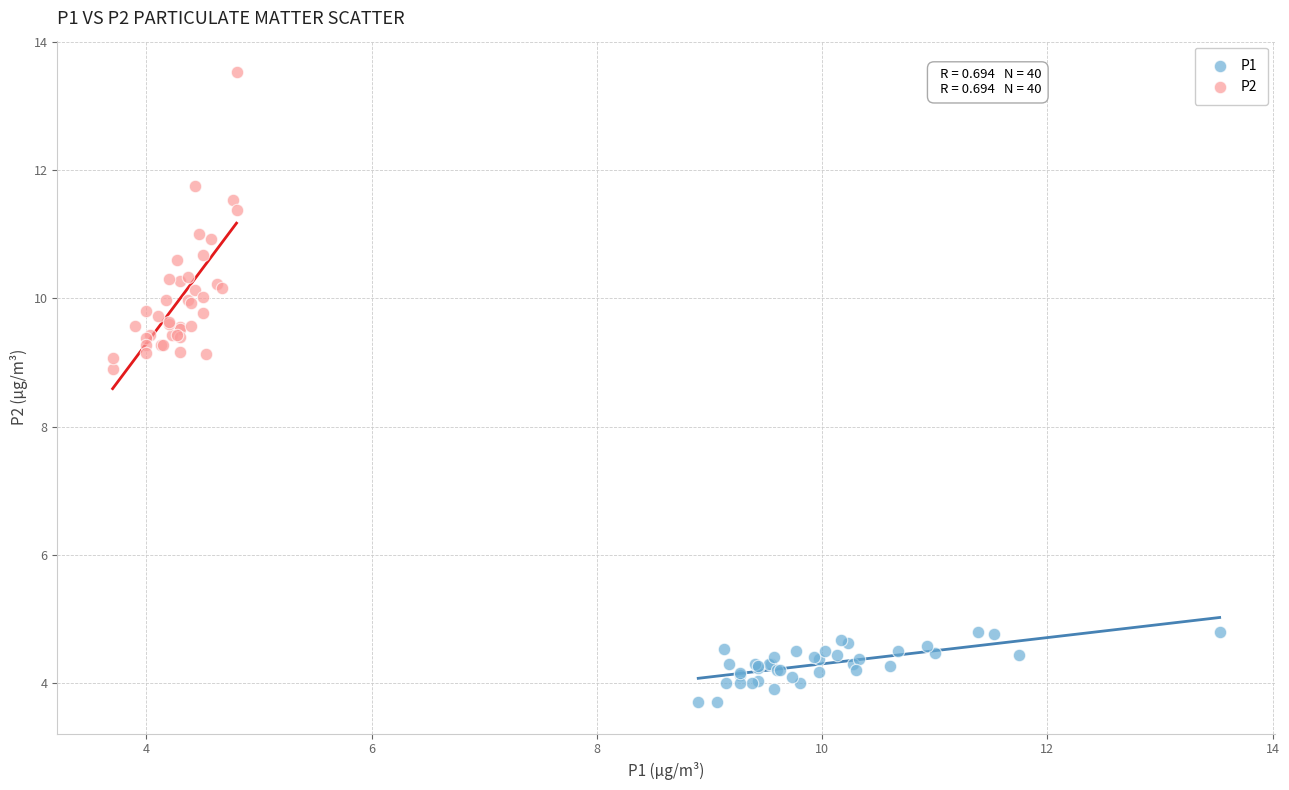

Which series contains the highest Y value?

P2